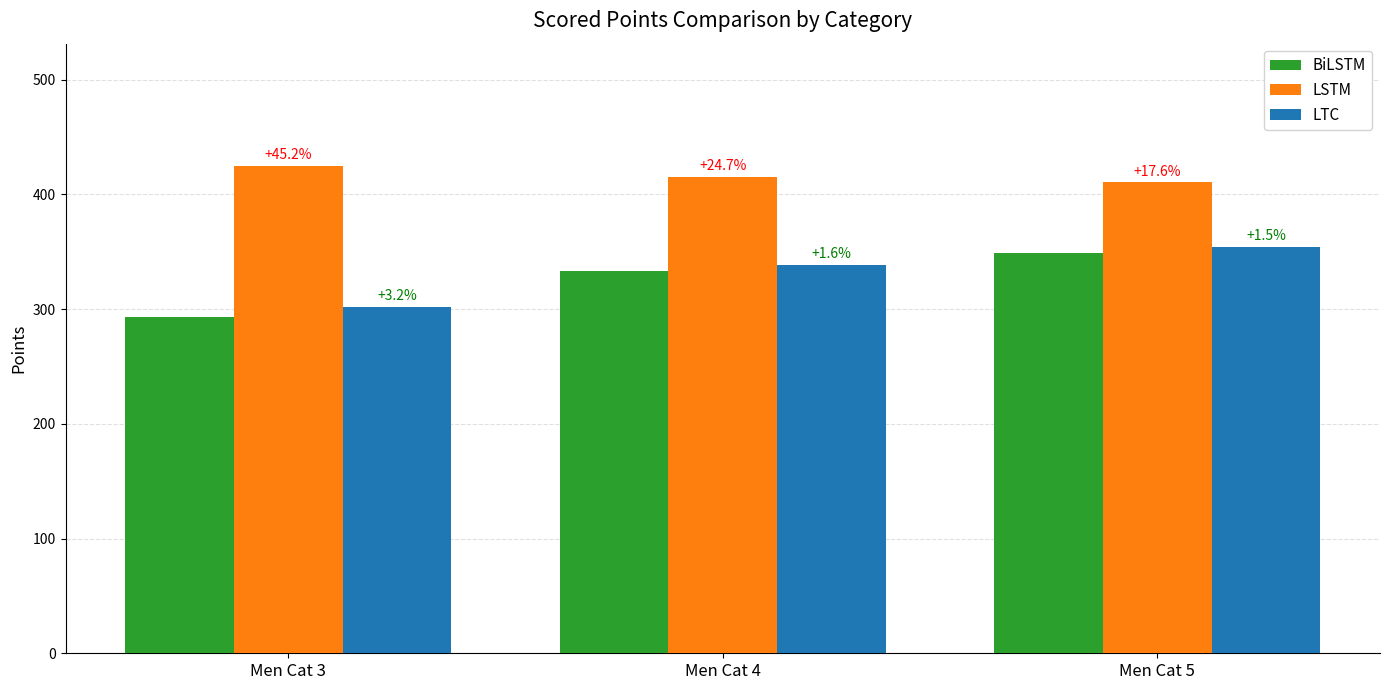

Between Men Cat 4 and Men Cat 3, which is larger?

Men Cat 4